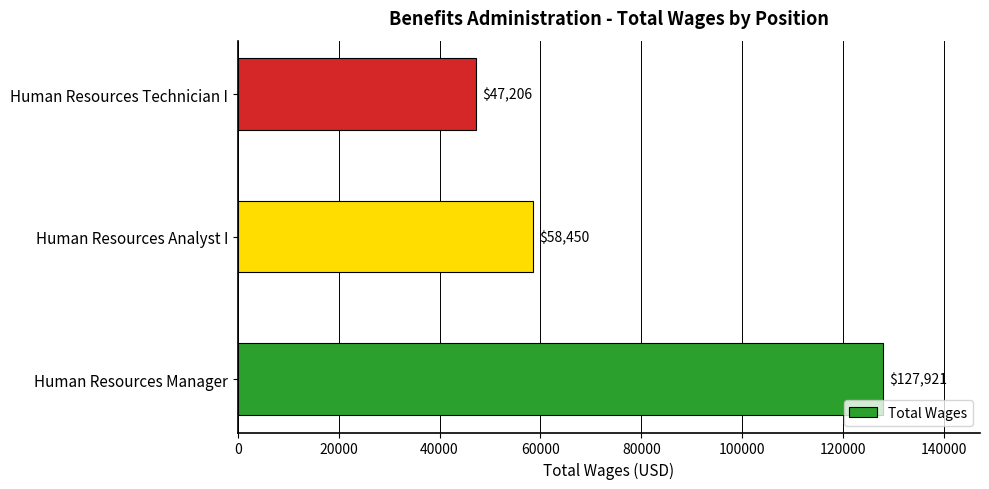

What is the sum of the values at Human Resources Technician I and Human Resources Analyst I?

105656